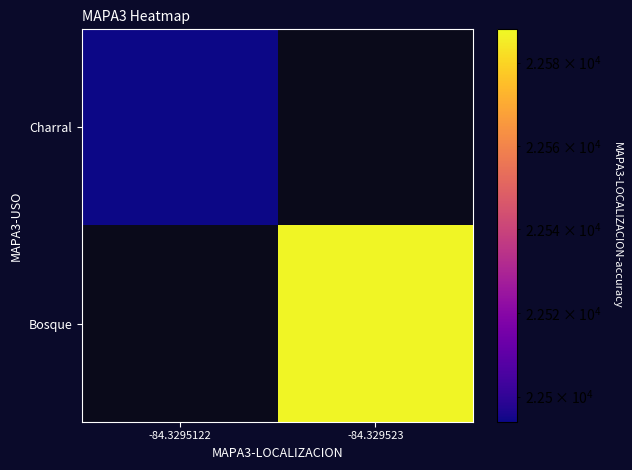

What is the total value across all series at -84.329523?

22587